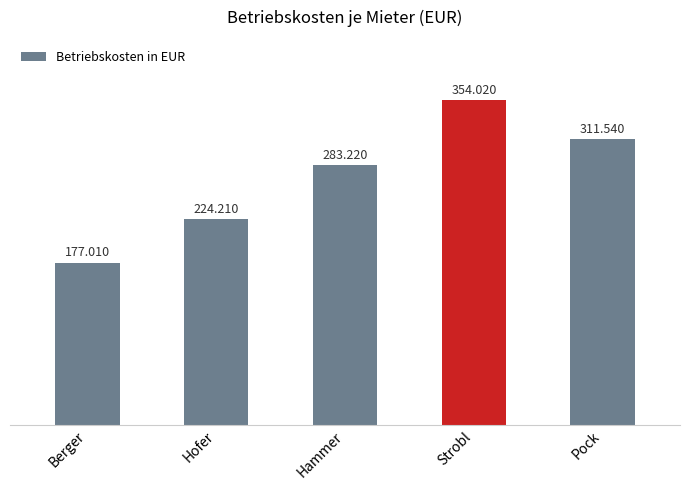

Approximately how many times larger is the value at Hammer compared to Hofer?

1.3